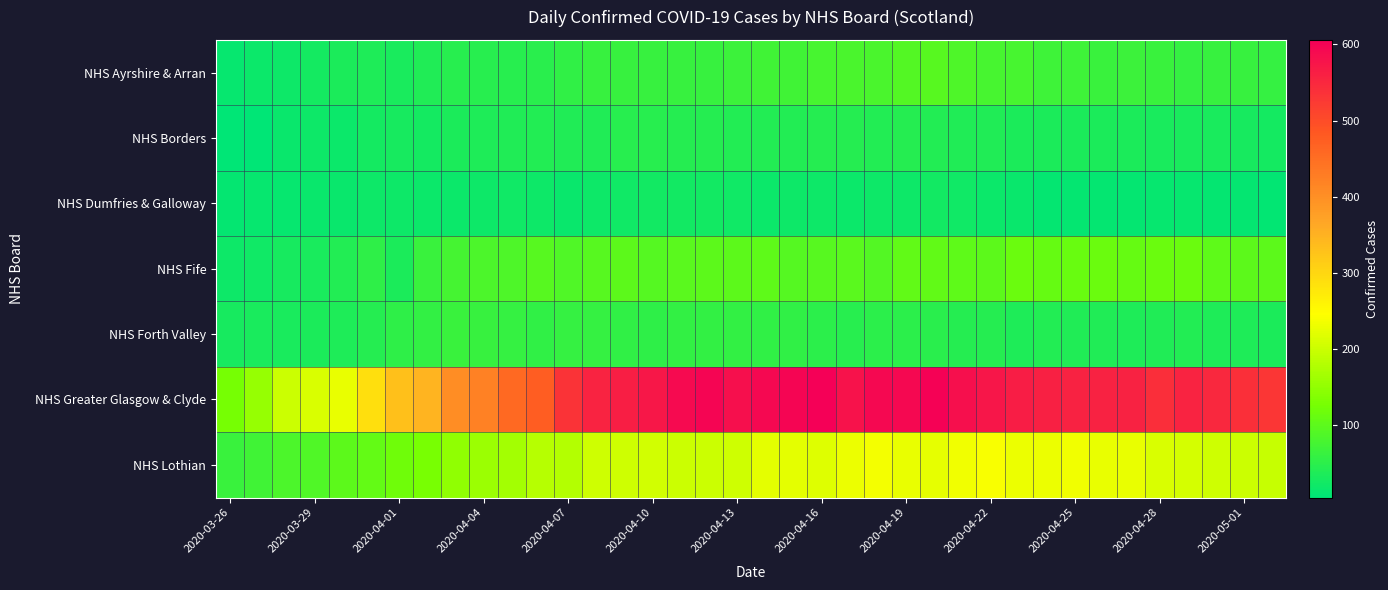

Which series has the widest spread of values?

NHS Greater Glasgow & Clyde